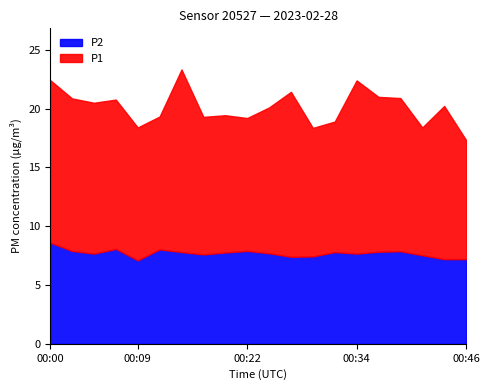

What is the difference between the maximum and minimum values in the P2 series?

1.5